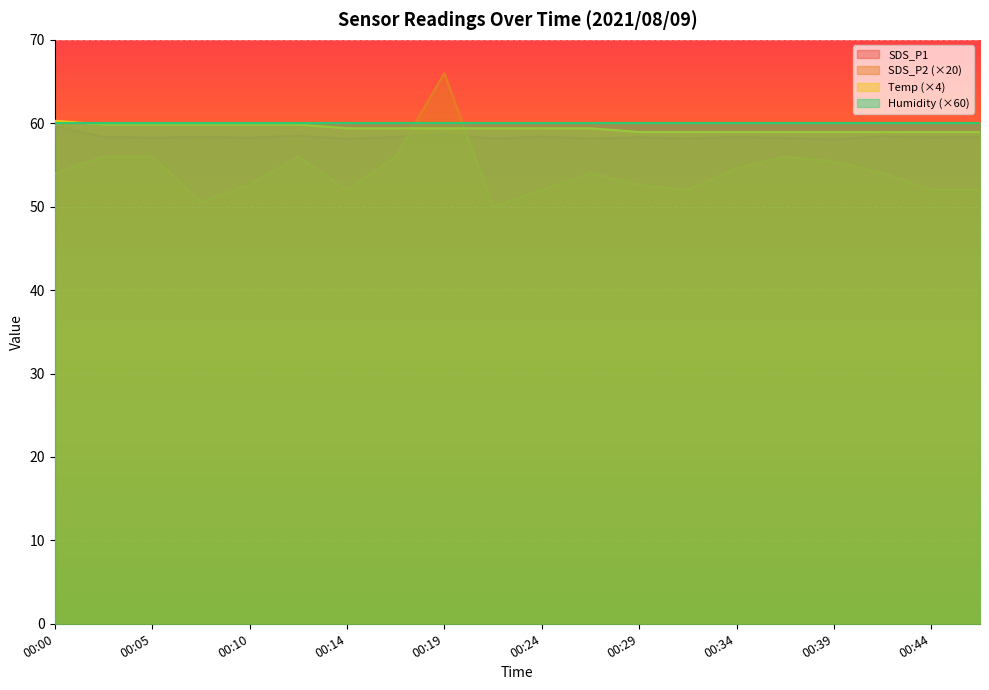

Is it true that Temp equals 24.1 at 00:29?

False